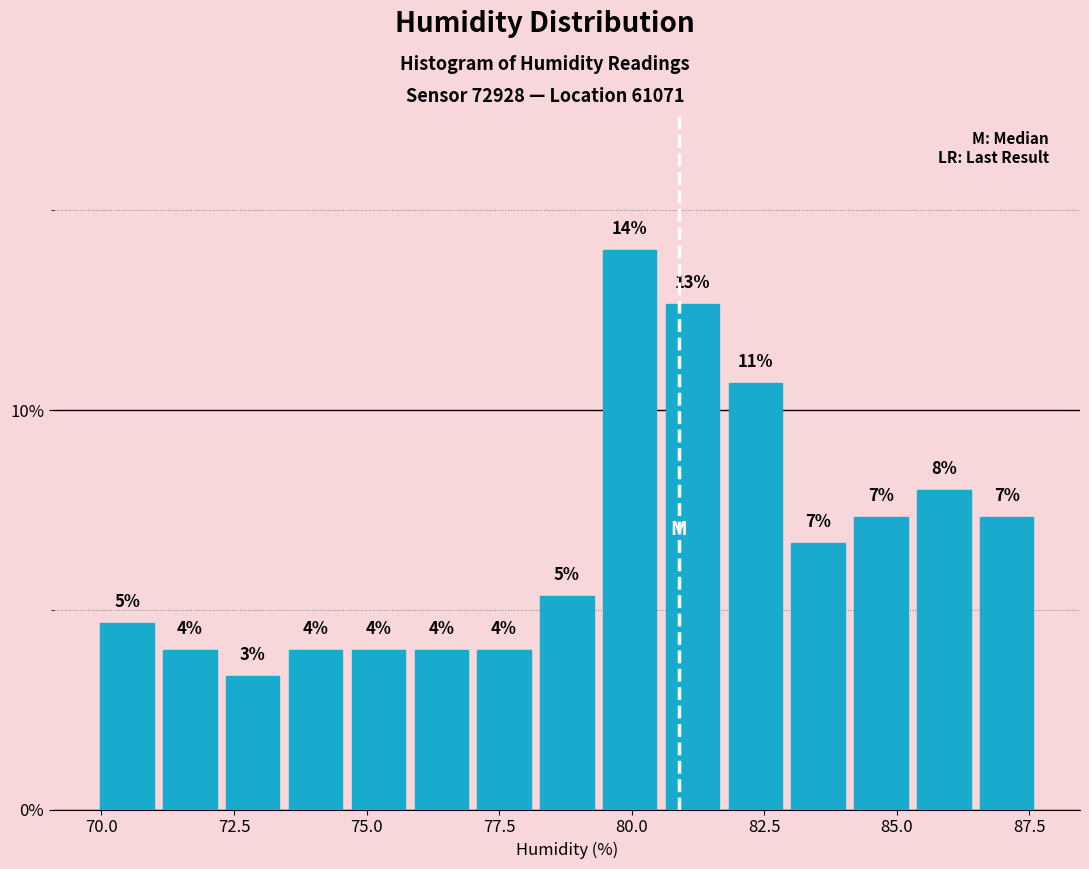

Read against the x-axis, roughly where is the centre of the tallest bar?

80.0